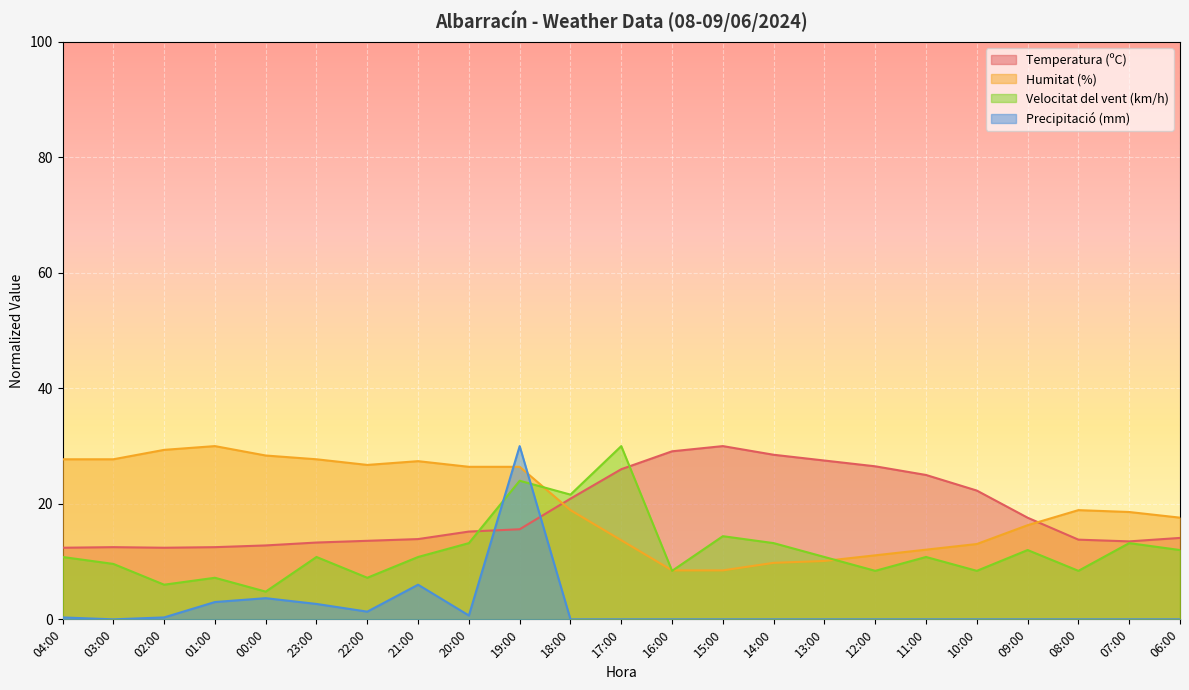

How many data points in Temperatura (ºC) are less than 15?

11